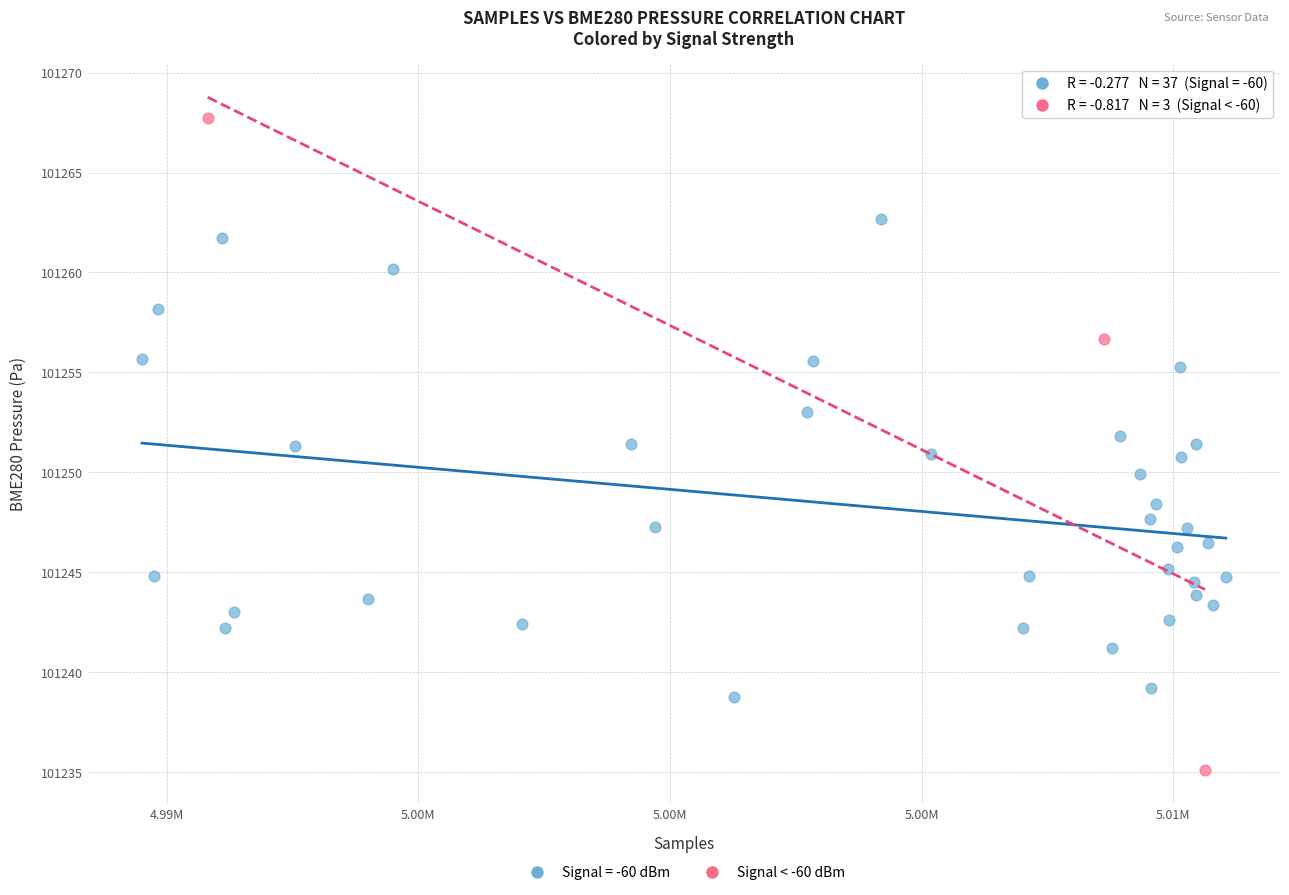

Which series reaches the minimum Y coordinate?

Signal < -60 dBm